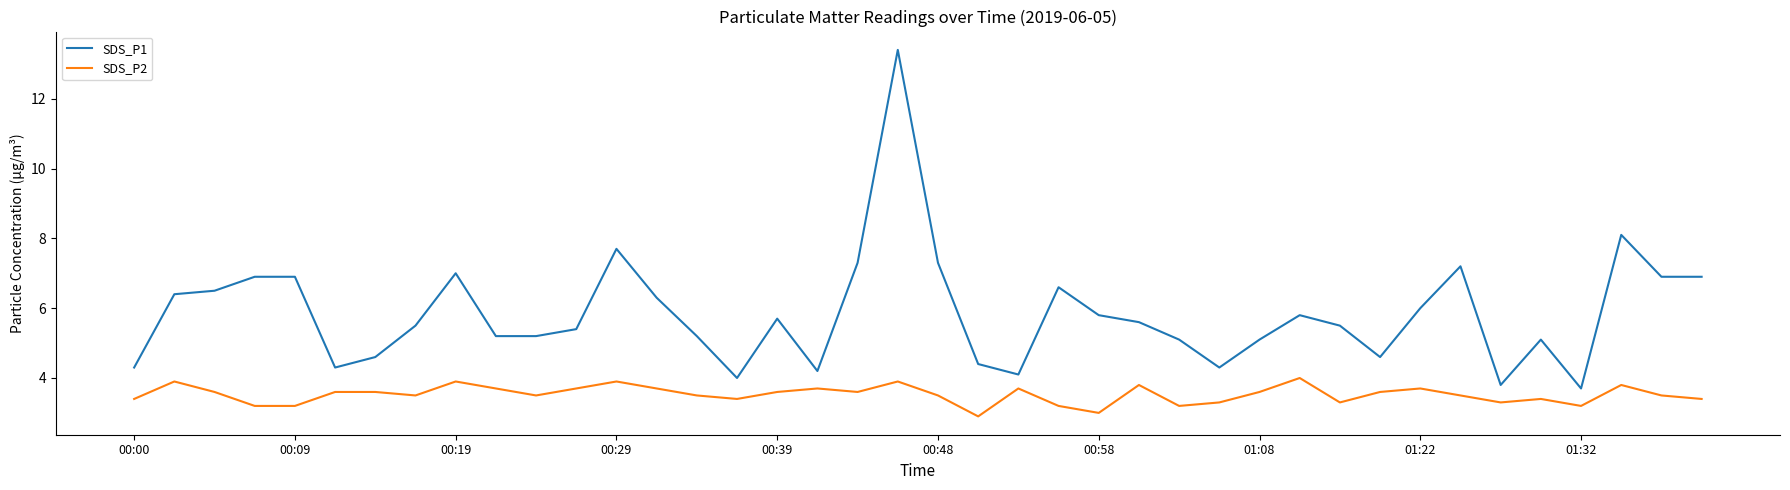

Which series has the largest total across all categories?

SDS_P1